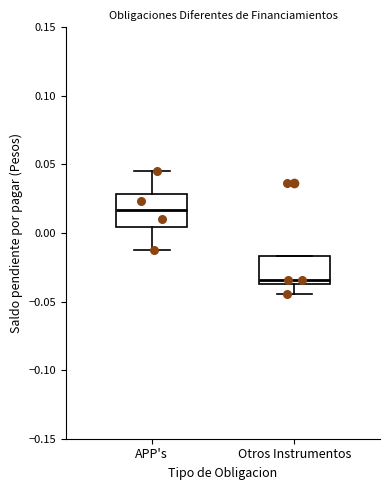

Which box's median line is the highest?

APP's